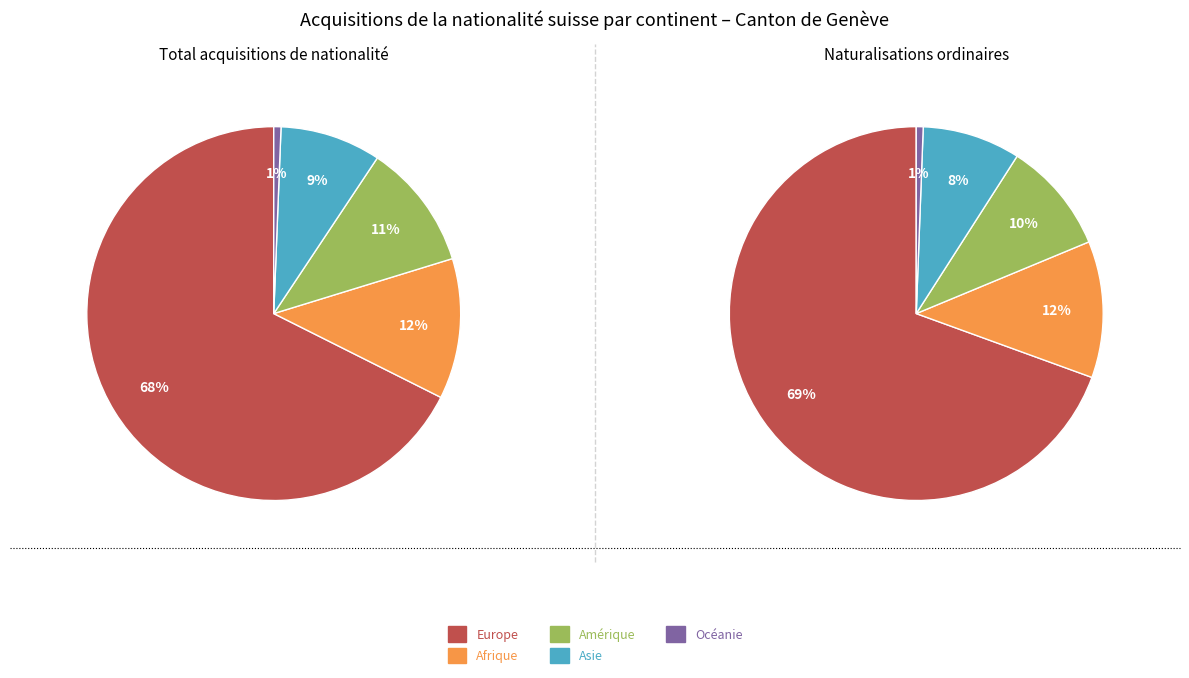

True or false: Amérique accounts for 23% of the total.

False